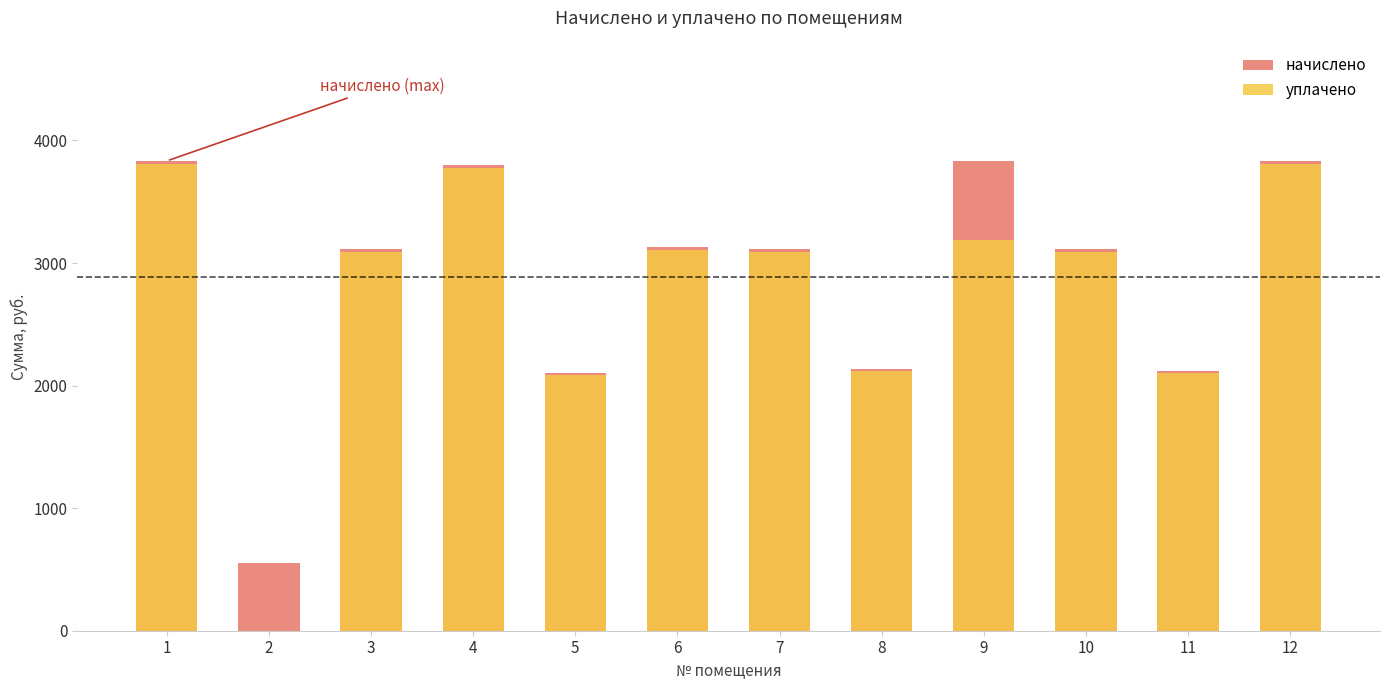

How many data points in начислено are less than 3111?

4